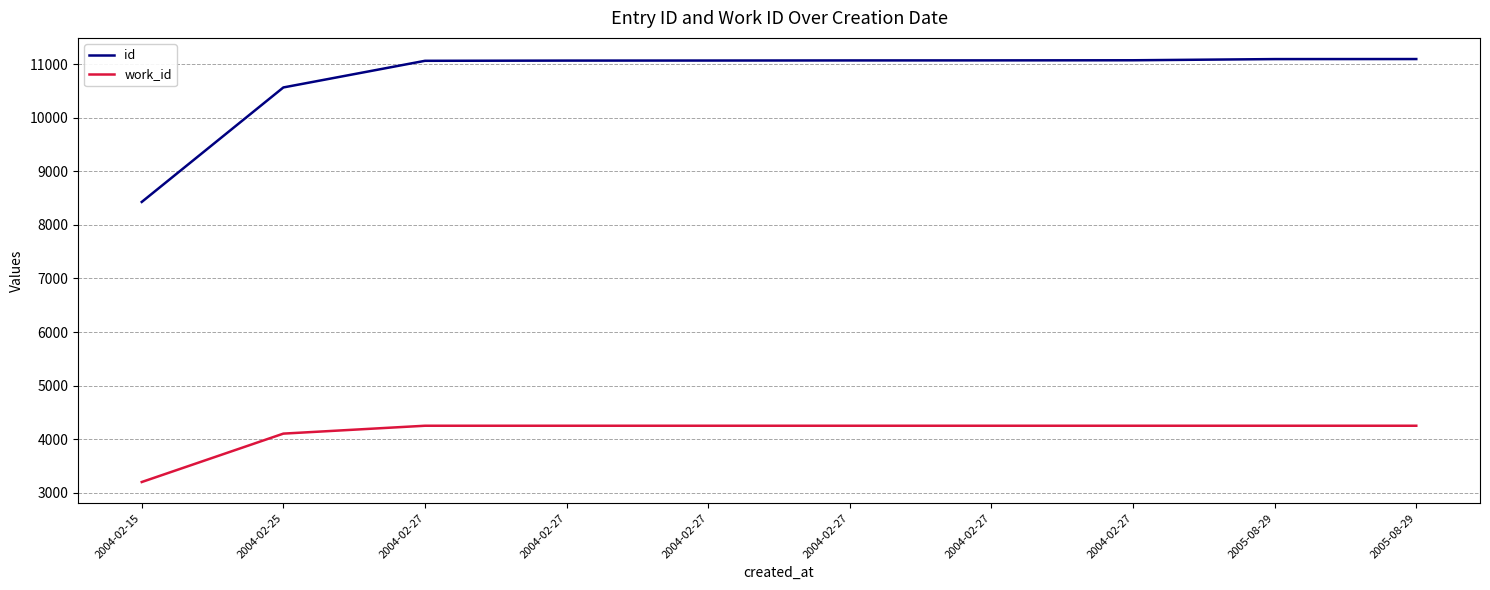

Is the value of id at 2004-02-27 greater than the value of work_id at 2004-02-15?

Yes